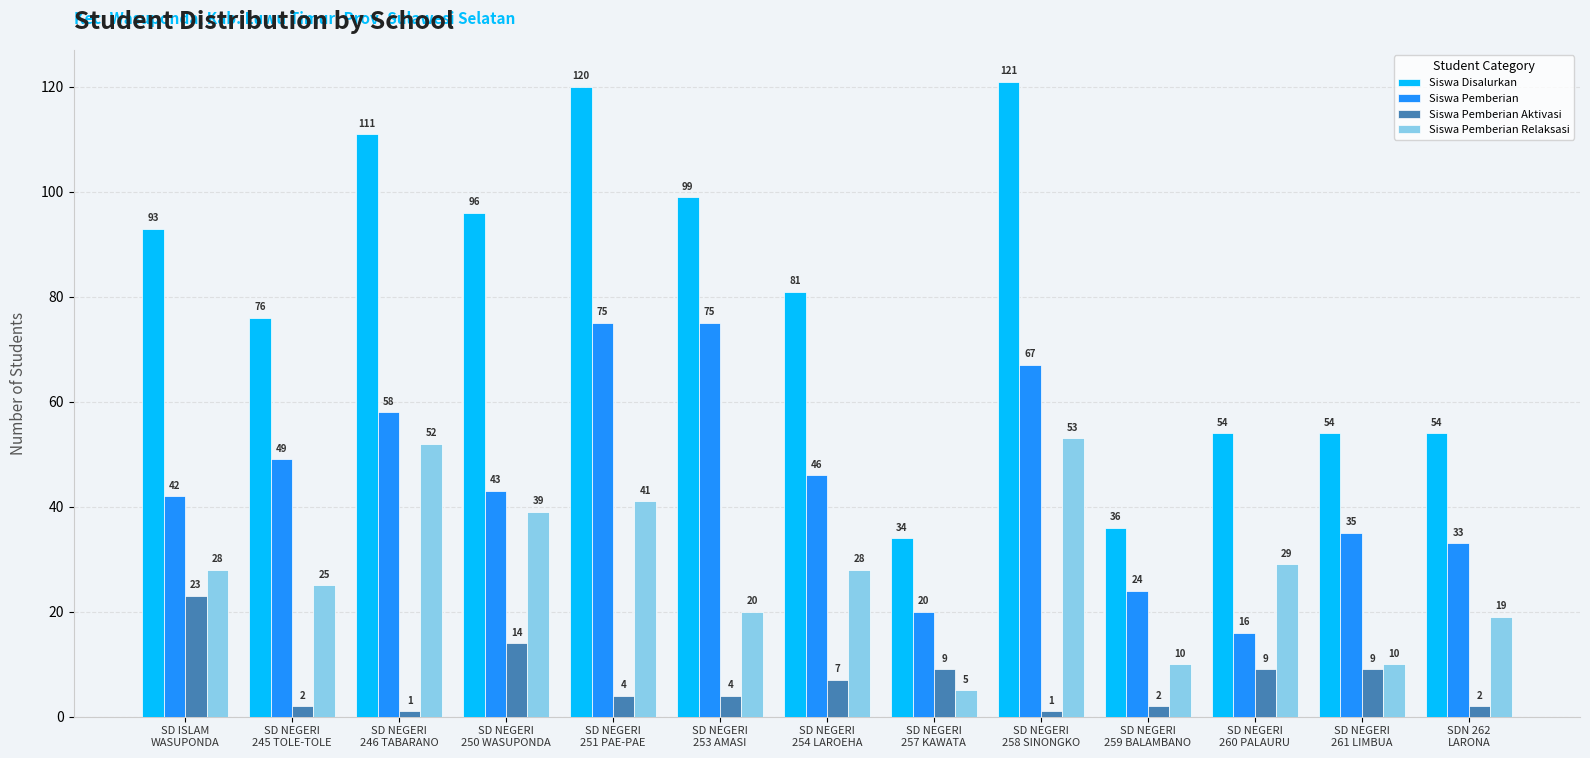

What are all the series names shown in the legend?

Siswa Disalurkan, Siswa Pemberian, Siswa Pemberian Aktivasi, Siswa Pemberian Relaksasi